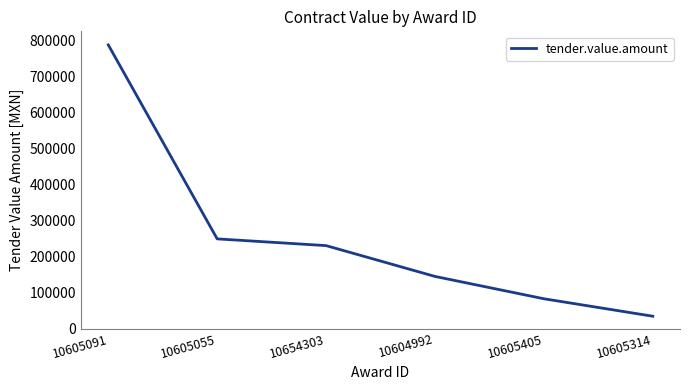

What is the difference between the second highest and minimum values?

215122.9